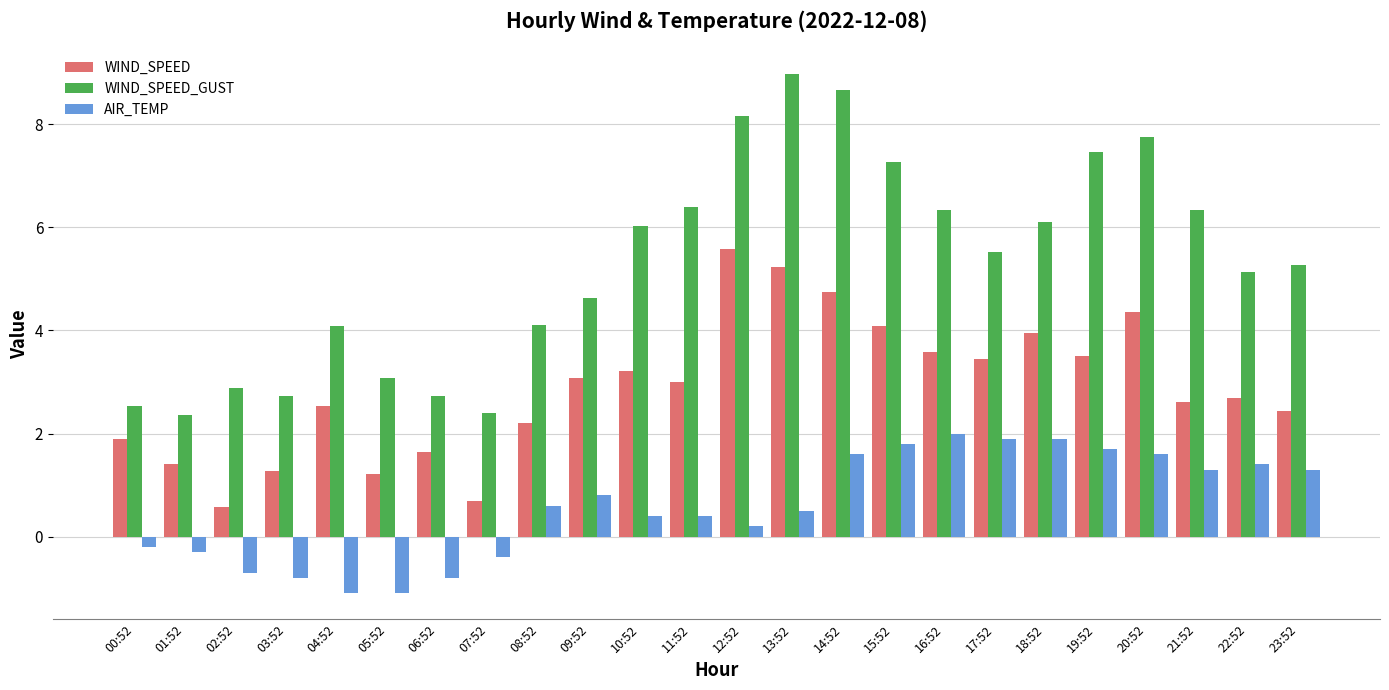

Rank the series by their average value, from highest to lowest.

WIND_SPEED_GUST, WIND_SPEED, AIR_TEMP